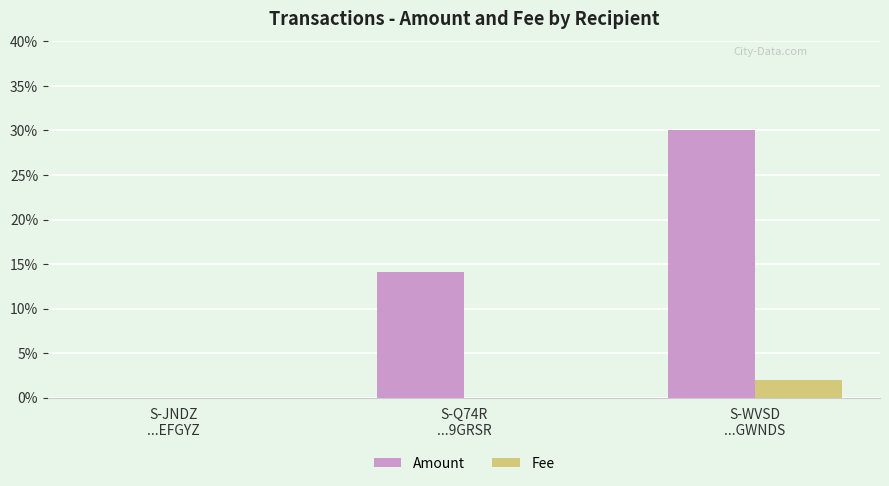

What are all the series names shown in the legend?

Amount, Fee